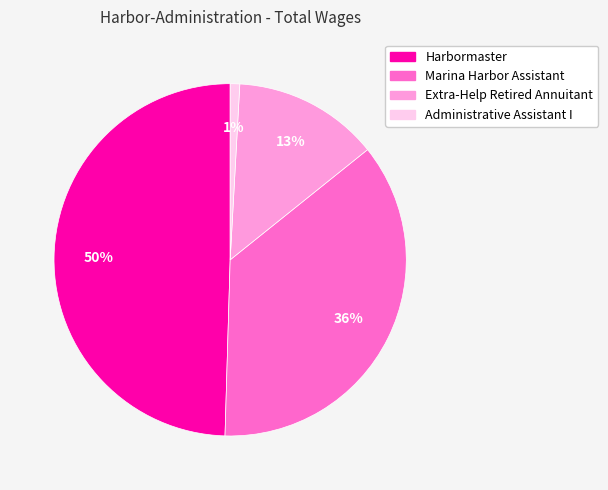

What percentage is the Administrative Assistant I slice, to the nearest percent?

1%